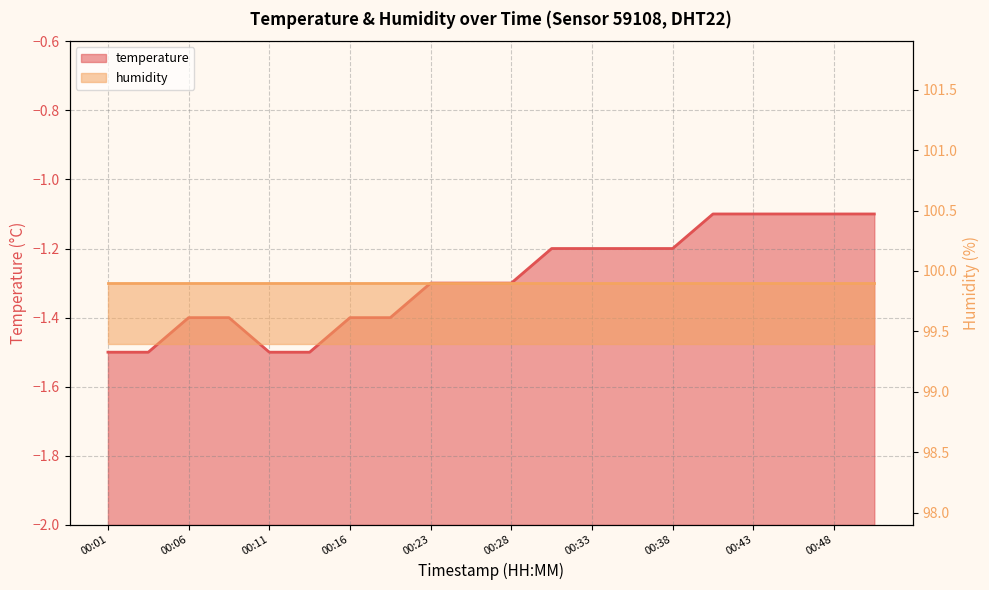

What is the change in value from 00:11 to 00:23?

+0.2